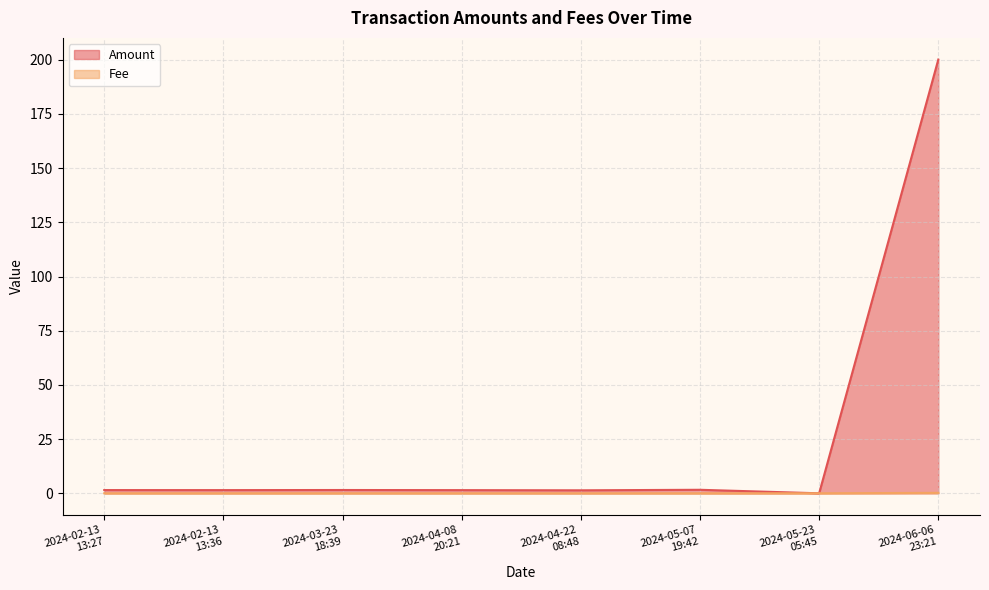

What are all the series names shown in the legend?

Amount, Fee